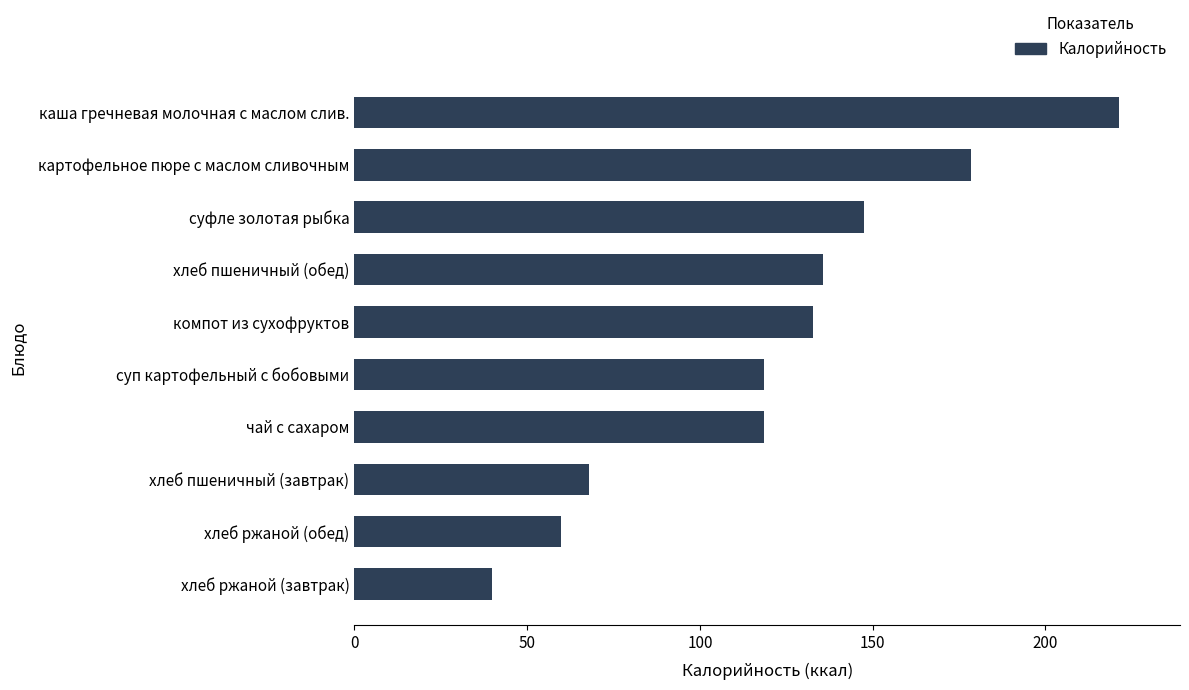

Are the bars grouped side by side (vs. stacked)?

No